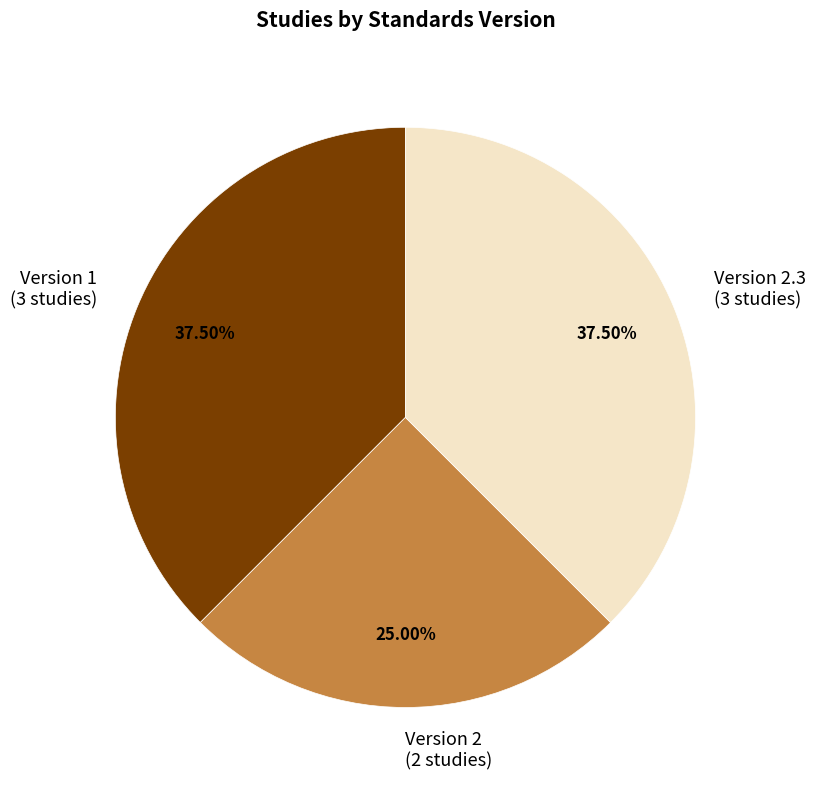

Is there any slice that represents more than half of the pie?

No